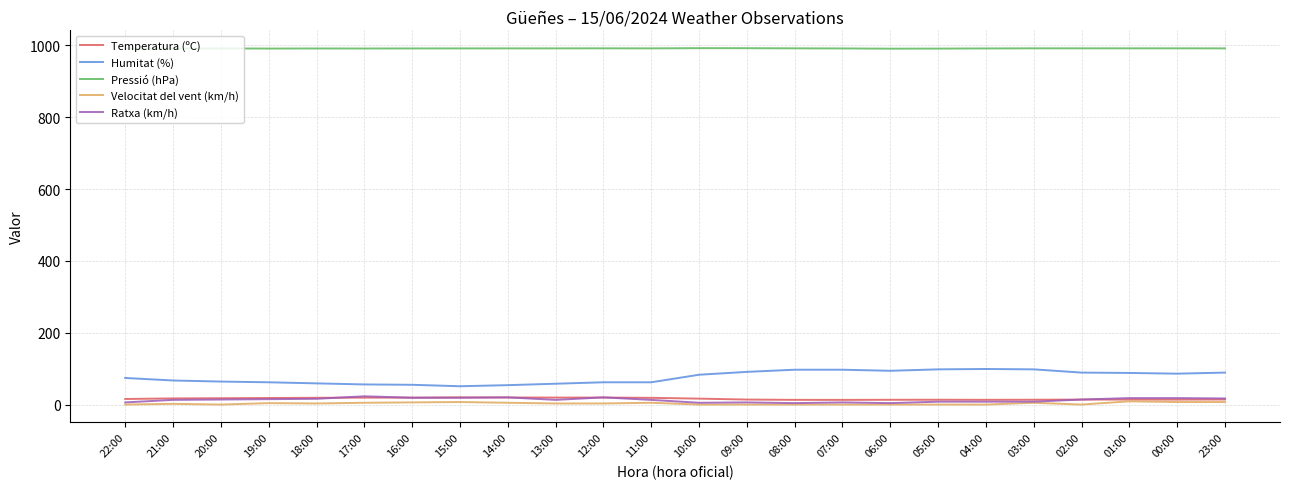

Read the Ratxa (km/h) value at 15:00.

19.0